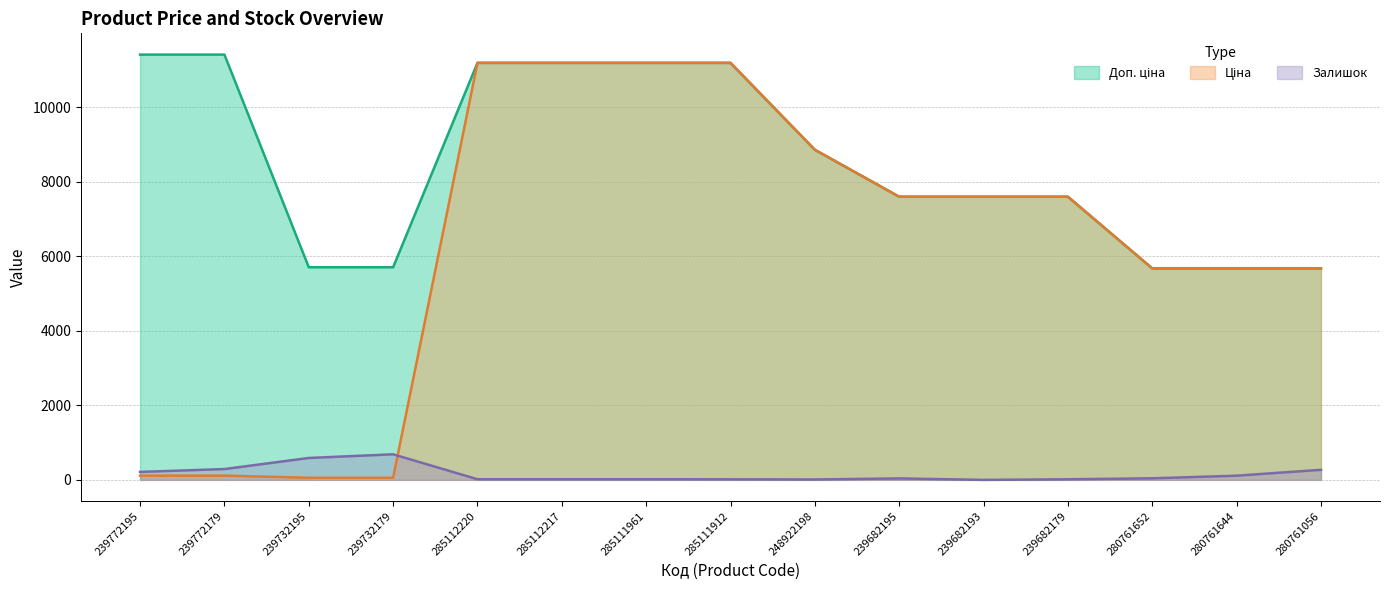

At how many categories does at least one series exceed 5640?

15